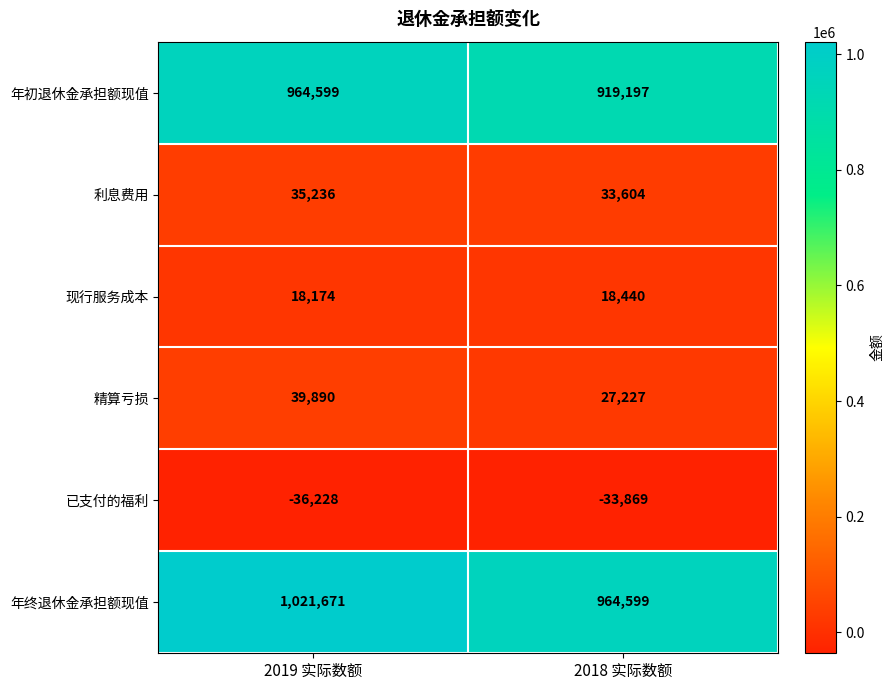

What is the greatest value displayed?

1021671